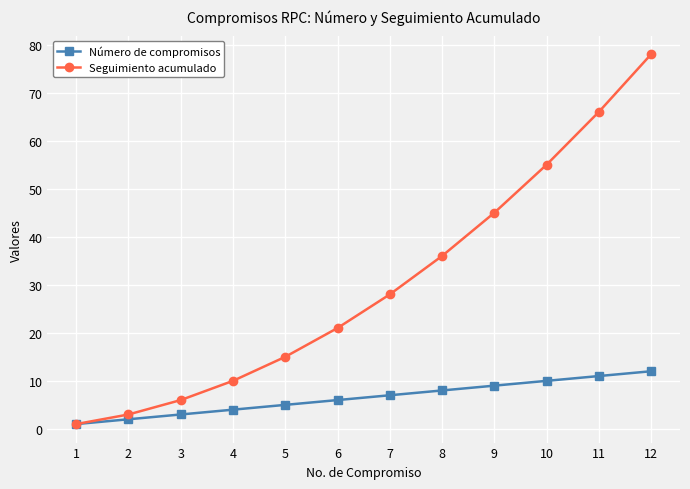

True or false: Seguimiento acumulado has more than 0 points higher than both neighbors.

False